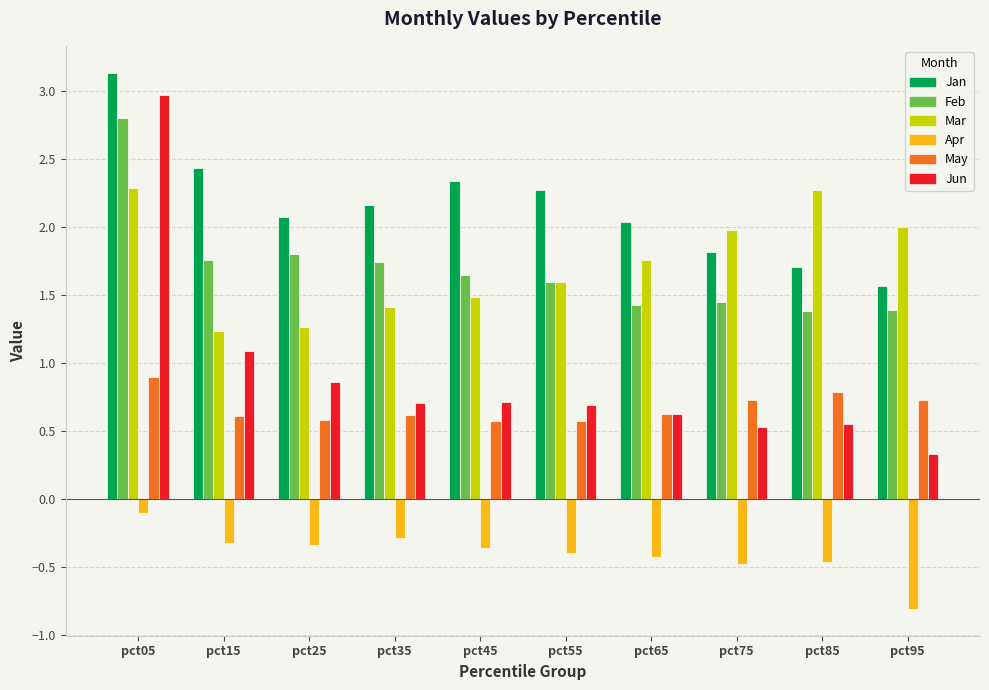

What is the spread (max minus min) of values at pct75?

2.5